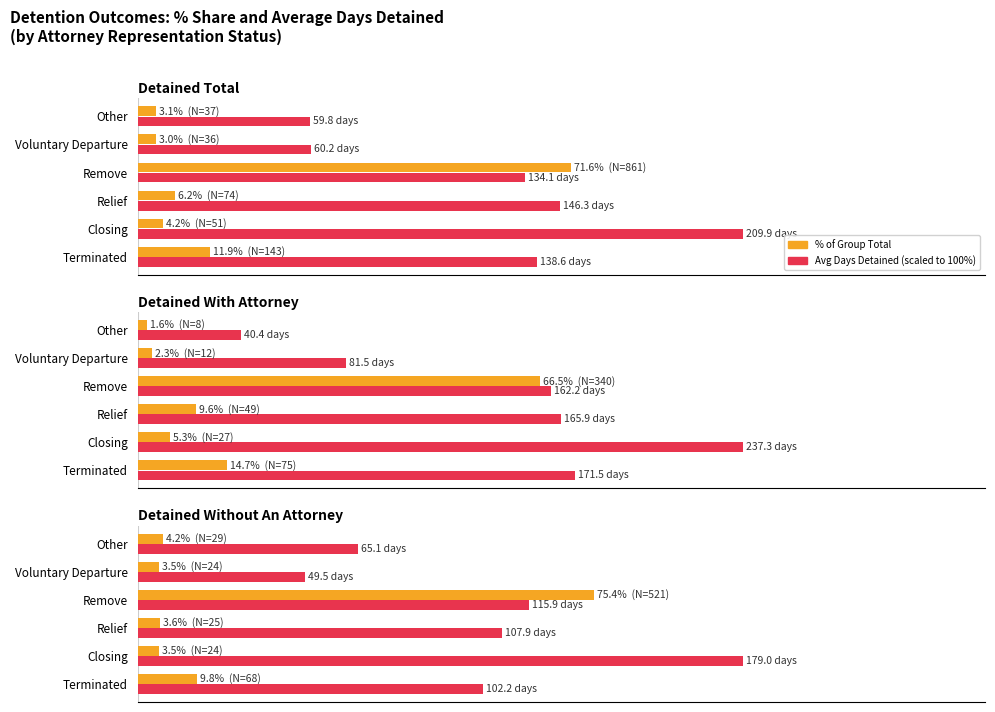

List the series in order of their overall mean, lowest first.

% of Detained Total, Avg Days (scaled)